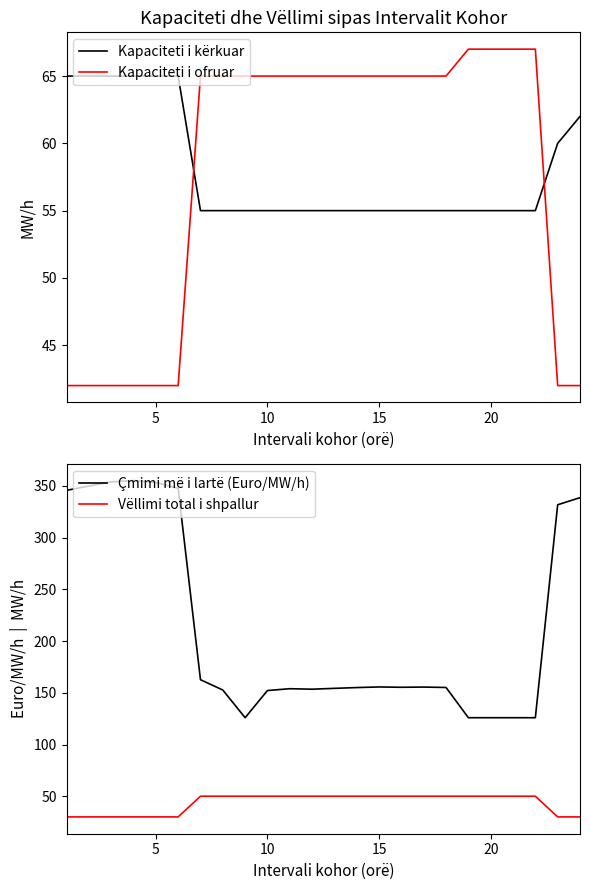

Which series has the largest total across all categories?

Çmimi më i lartë (Euro/MW/h)